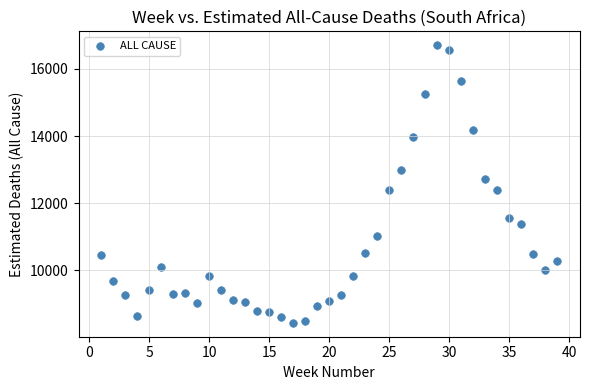

What is the range of Y values (max minus min)?

8280.8